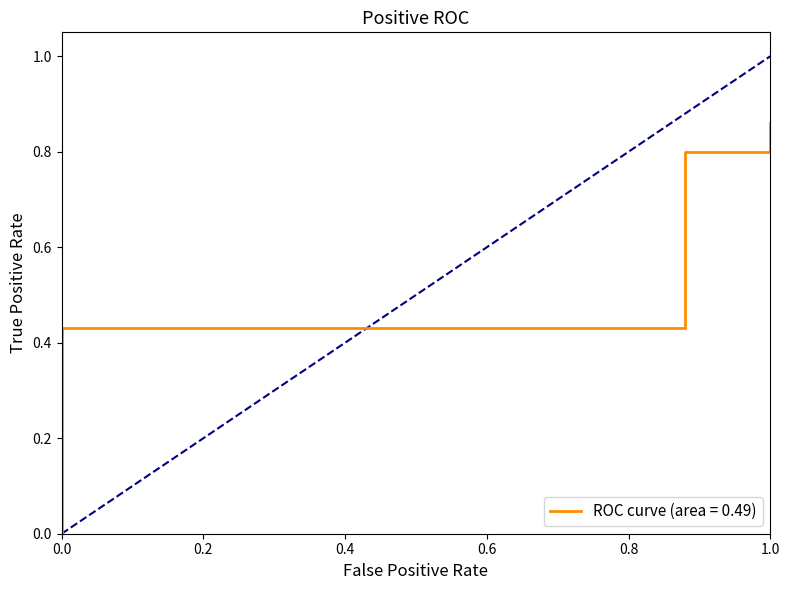

True or false: flow and travel_time cross at least once.

False